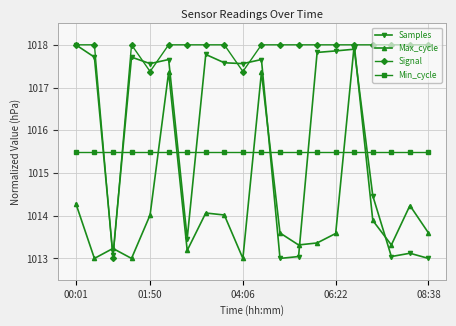

In Max_cycle, how many points are higher than both neighbors (excluding endpoints)?

6